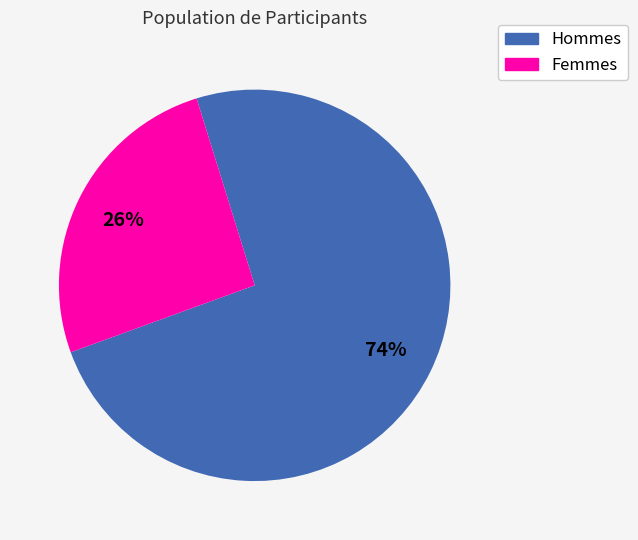

To the nearest percent, what percentage of the pie is Hommes?

74%